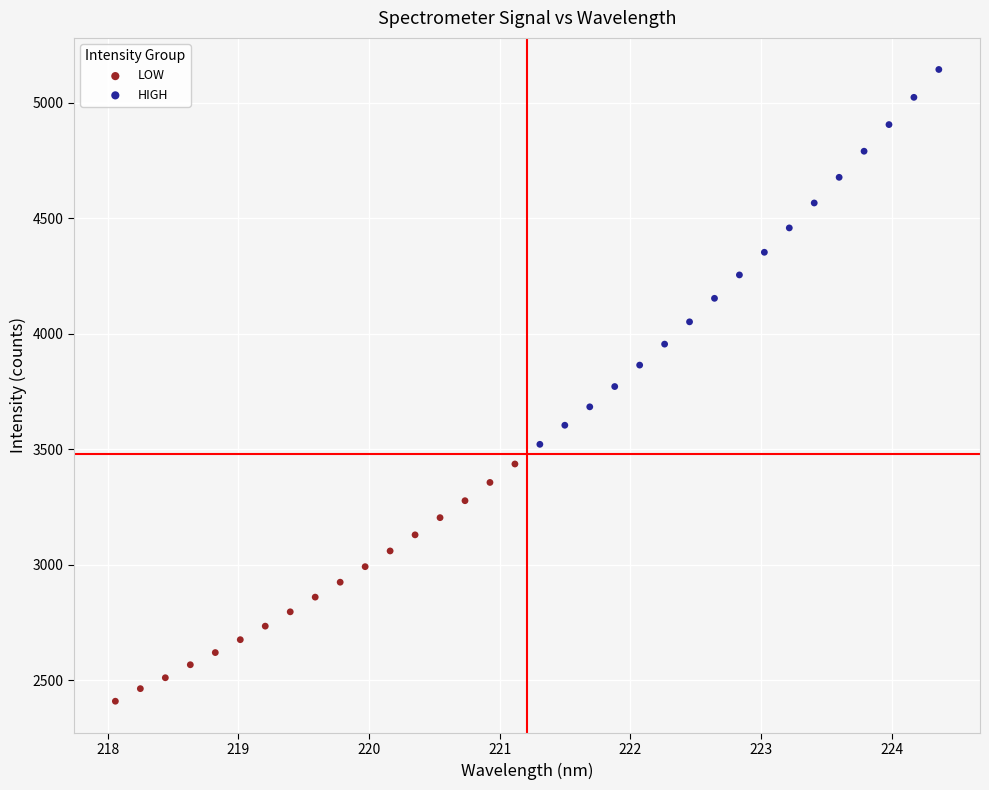

Which series has the largest Y range (max minus min)?

HIGH